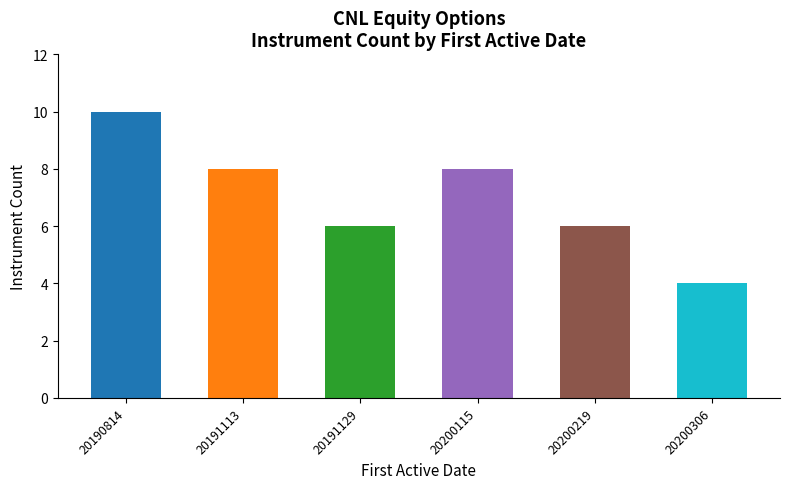

Reading right to left, what are all the values shown in this chart?

20200306=4	20200219=6	20200115=8	20191129=6	20191113=8	20190814=10